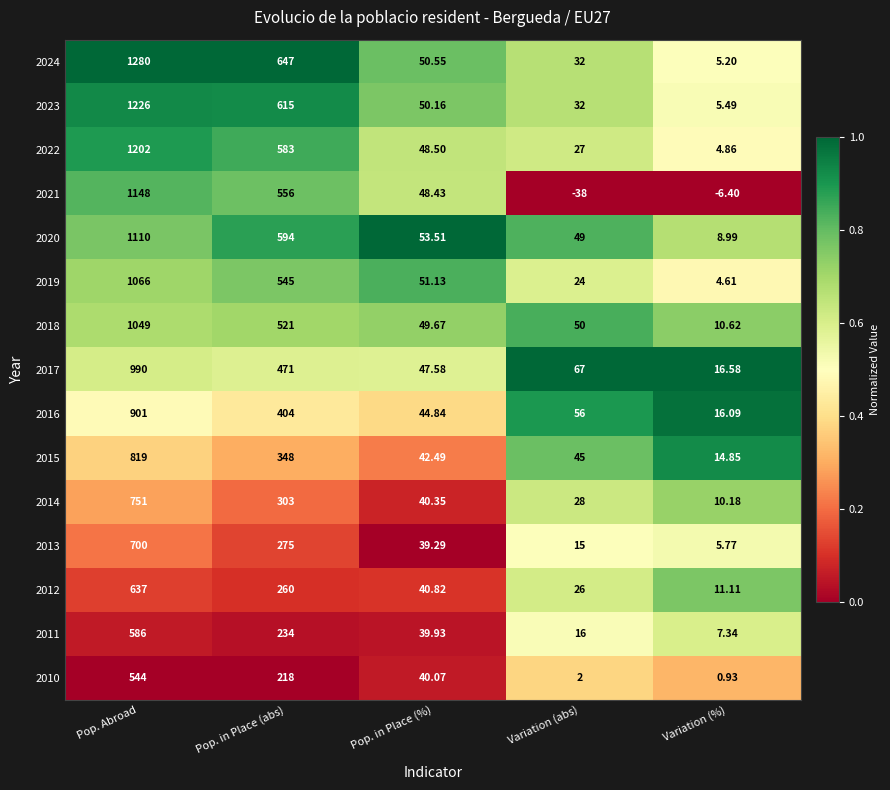

At which category does the chart reach its minimum across all series?

Variation (abs)